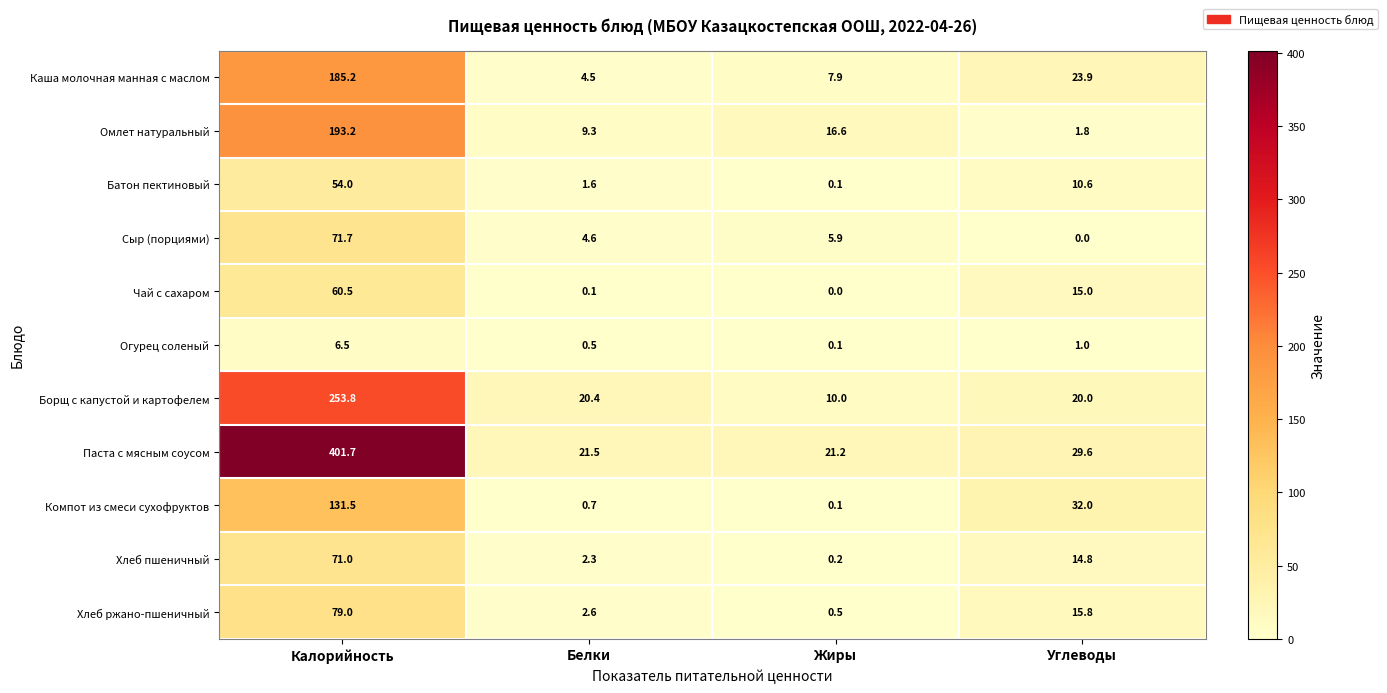

The value of Компот из смеси сухофруктов at Белки is 0.7. True or false?

True